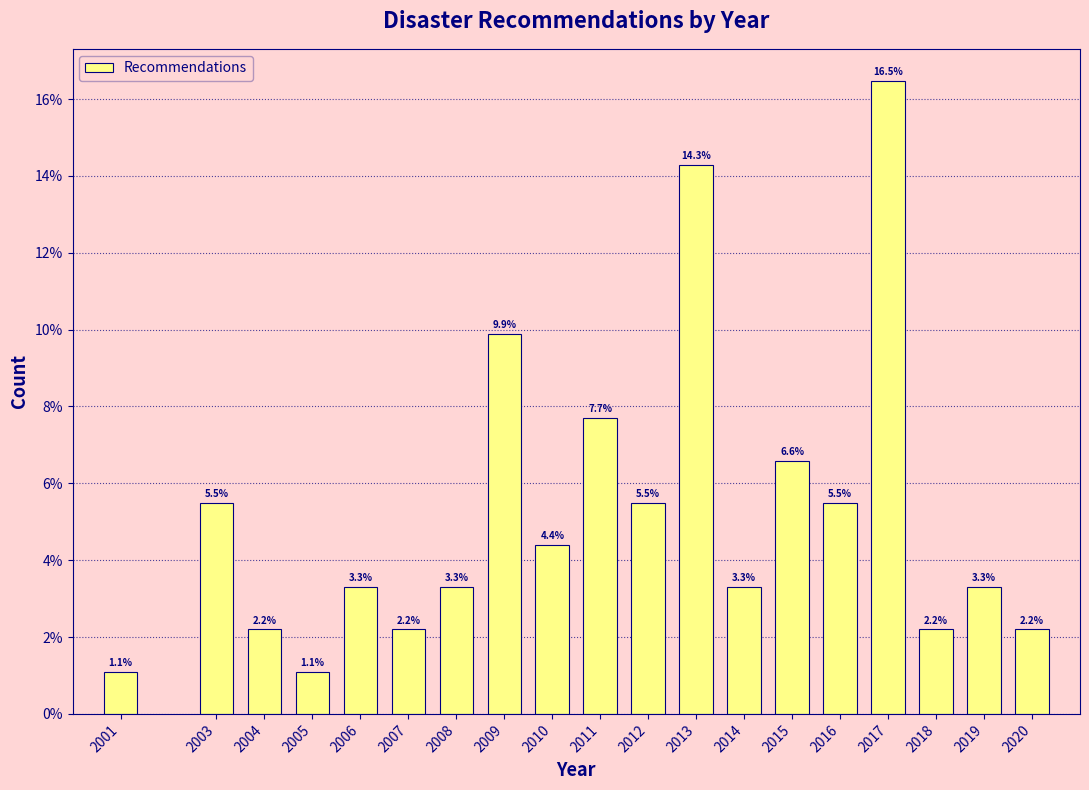

Reading right to left, what are all the values shown in this chart?

2.2	3.3	2.2	16.5	5.5	6.6	3.3	14.3	5.5	7.7	4.4	9.9	3.3	2.2	3.3	1.1	2.2	5.5	1.1